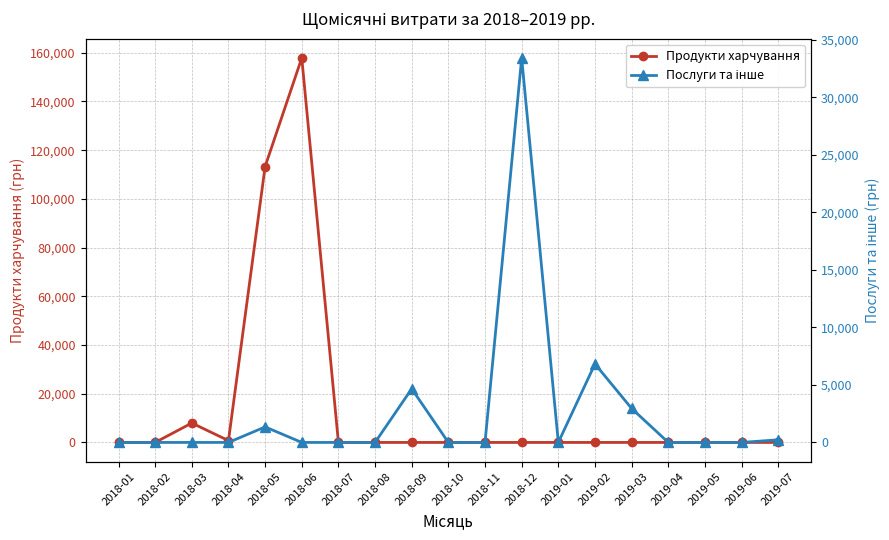

True or false: Послуги та інше has more than 0 interior local peaks.

True